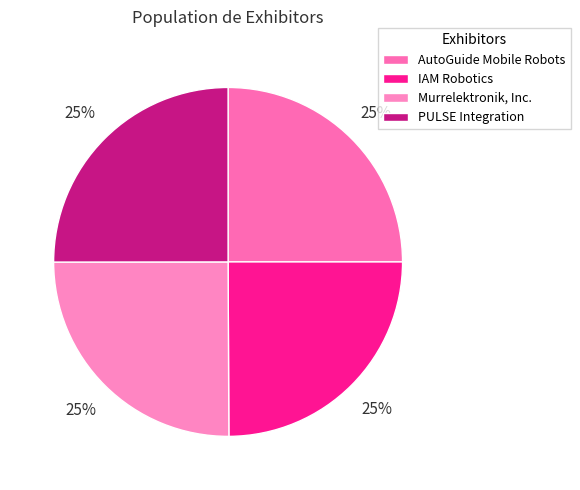

How many slices are in this pie chart?

4